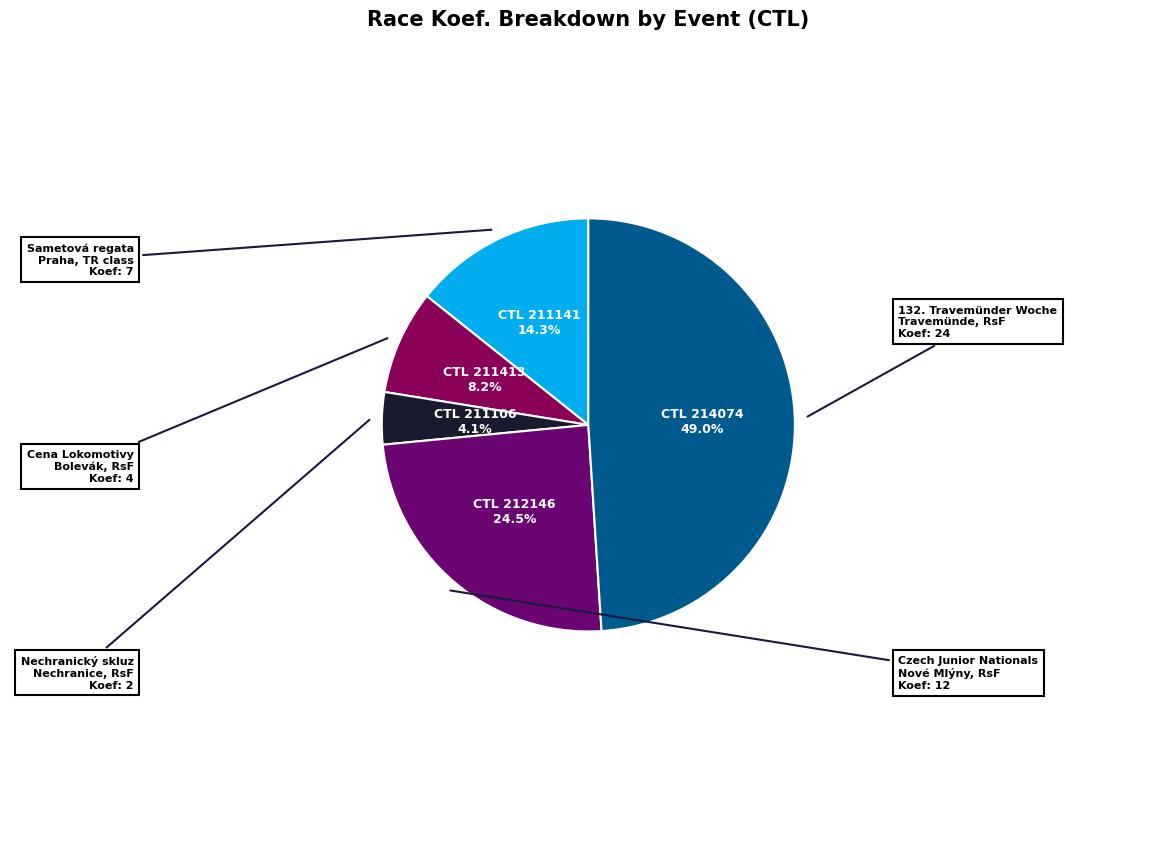

Does any single category account for the majority?

No